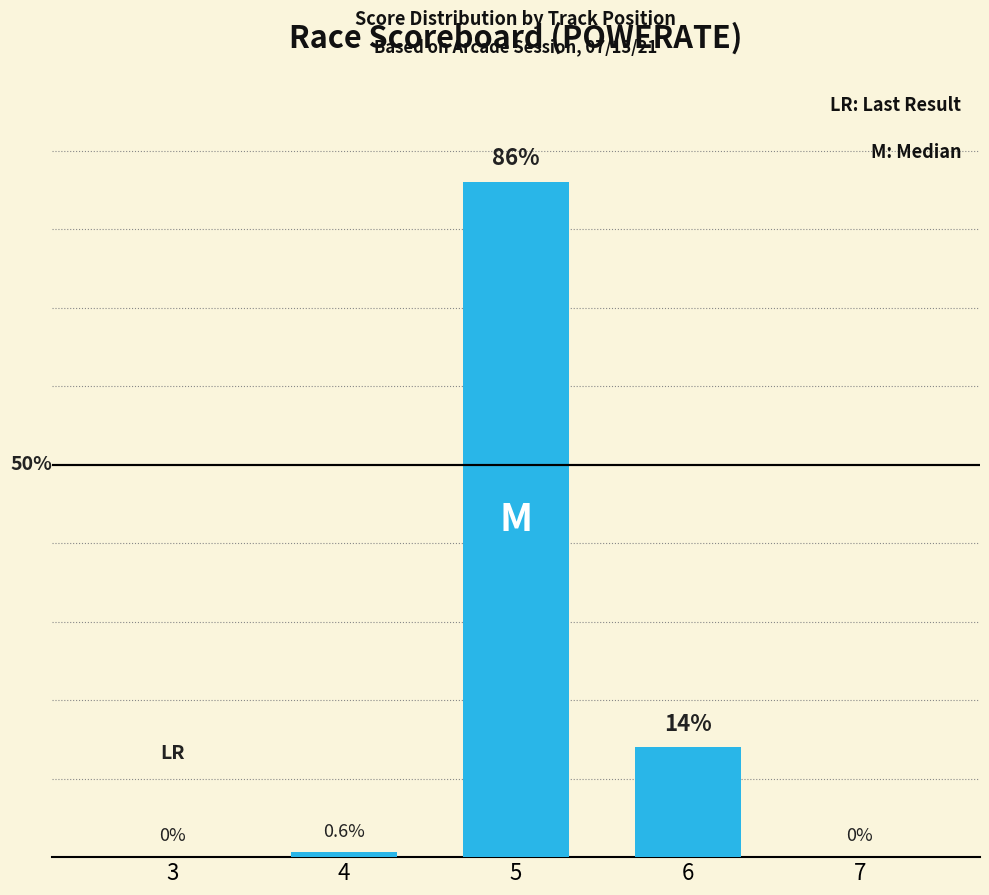

Reading left to right, list all the values displayed in this chart.

0.0	0.6	86.0	14.0	0.0